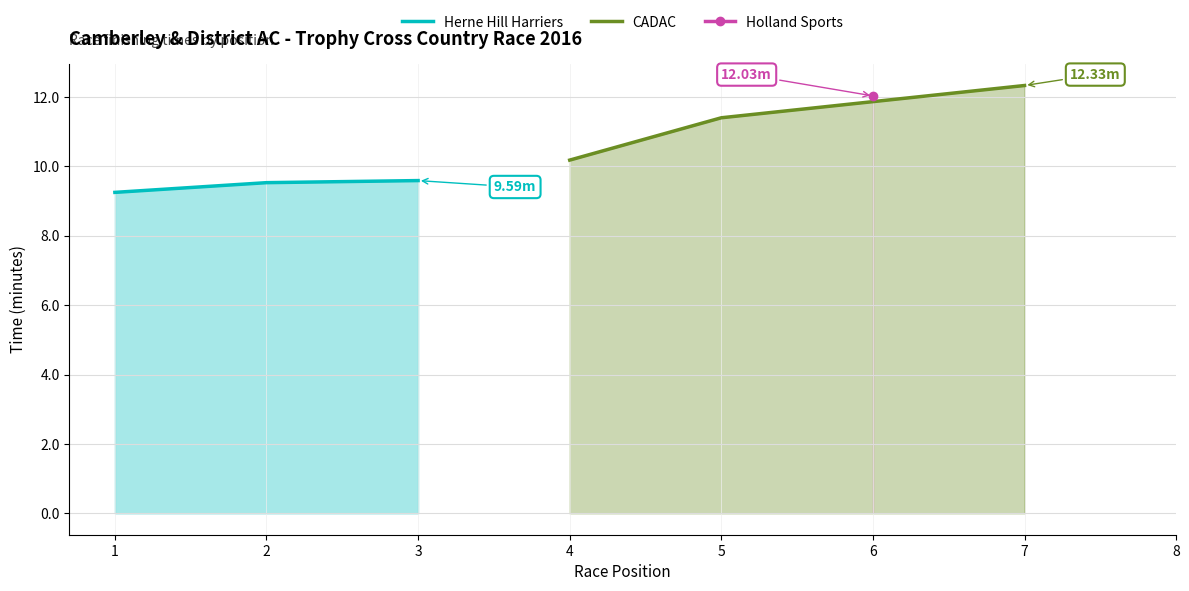

What is the difference between the maximum and minimum values in the Herne Hill Harriers series?

0.3